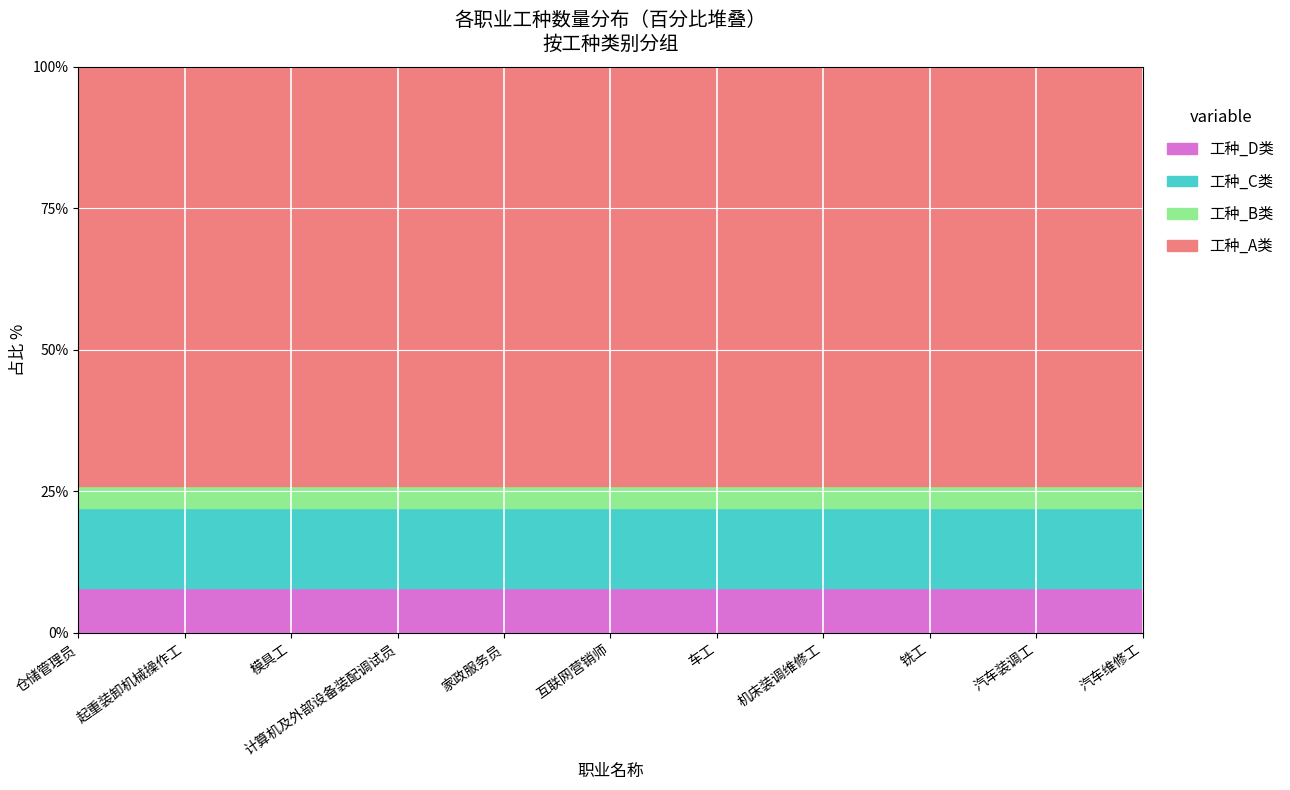

What is the lowest value of the 工种_D类 series?

8